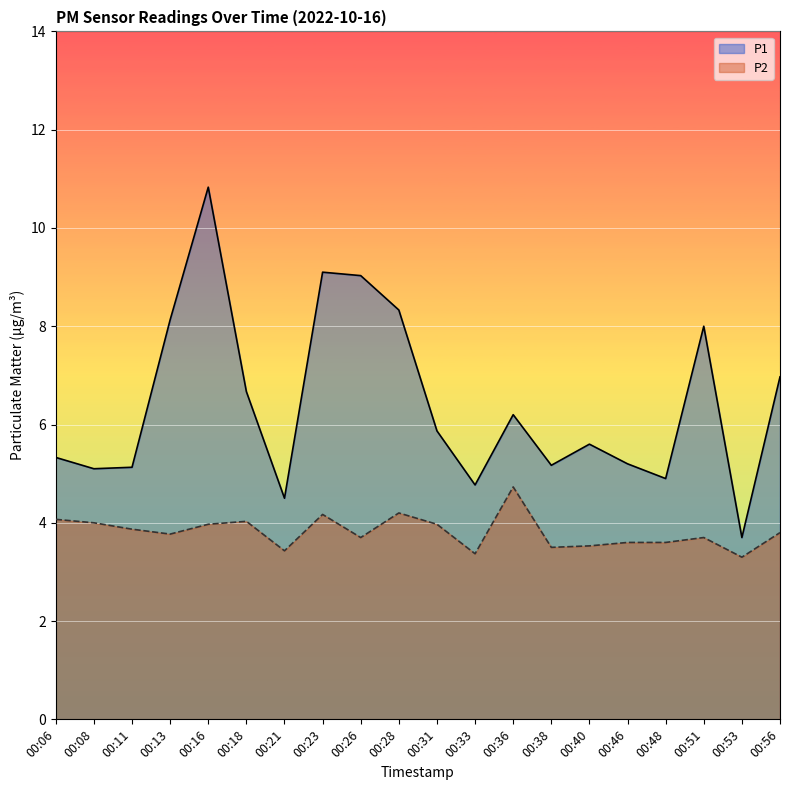

Which category has the lowest value across all series?

00:53